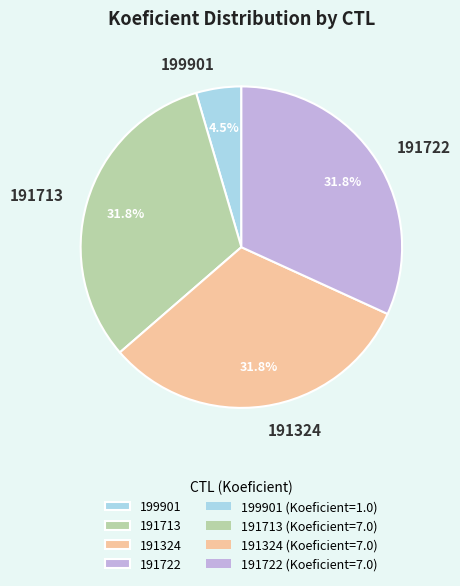

Is 191324 the majority of the pie?

No